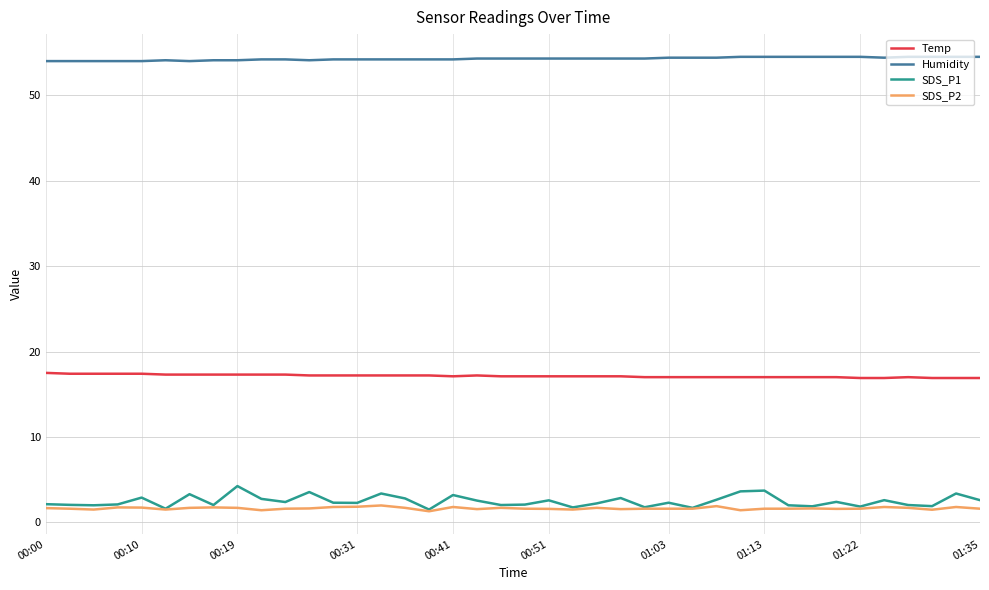

Which series has the largest range (max minus min)?

SDS_P1